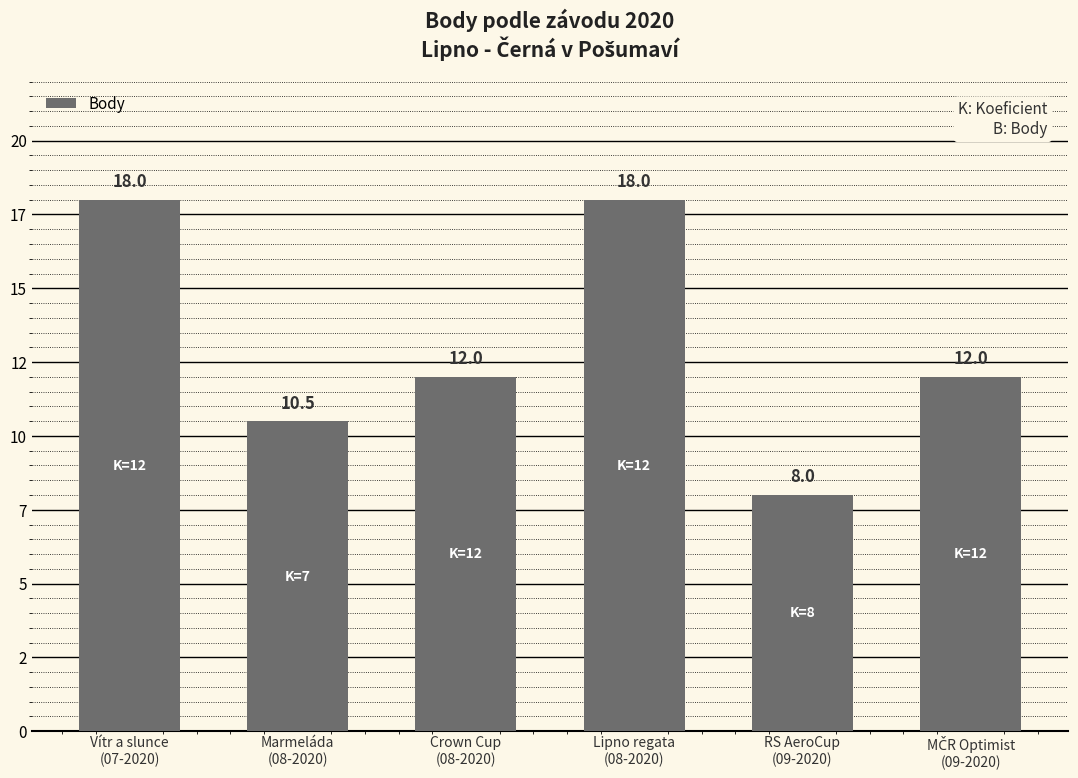

Rank the categories by value from lowest to highest.

RS AeroCup
(09-2020), Marmeláda
(08-2020), Crown Cup
(08-2020), MČR Optimist
(09-2020), Vítr a slunce
(07-2020), Lipno regata
(08-2020)